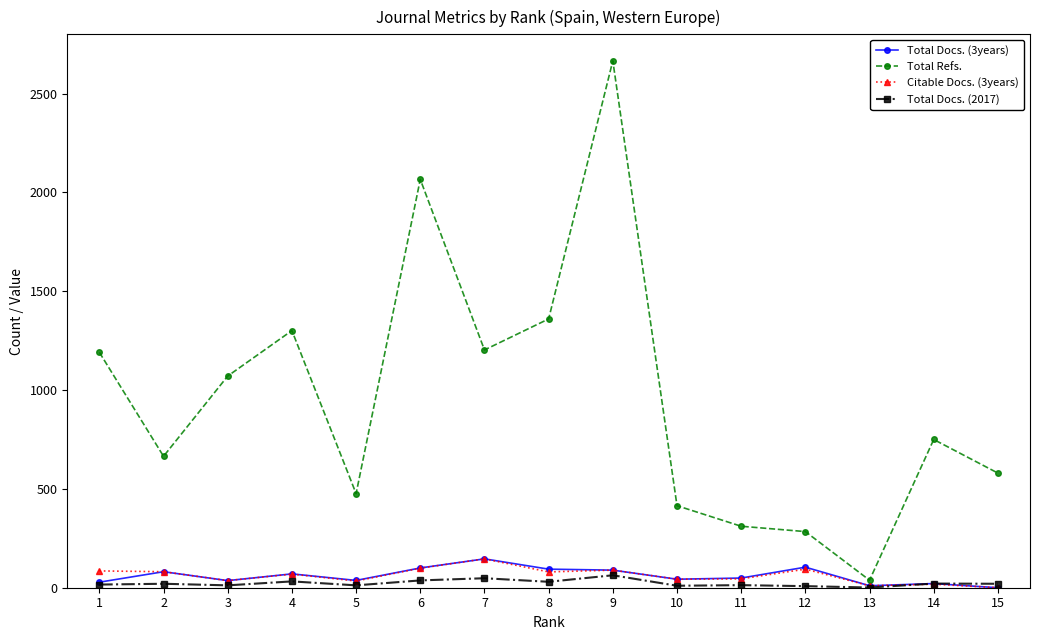

What is the difference between the maximum and minimum values in the Total Docs. (2017) series?

62